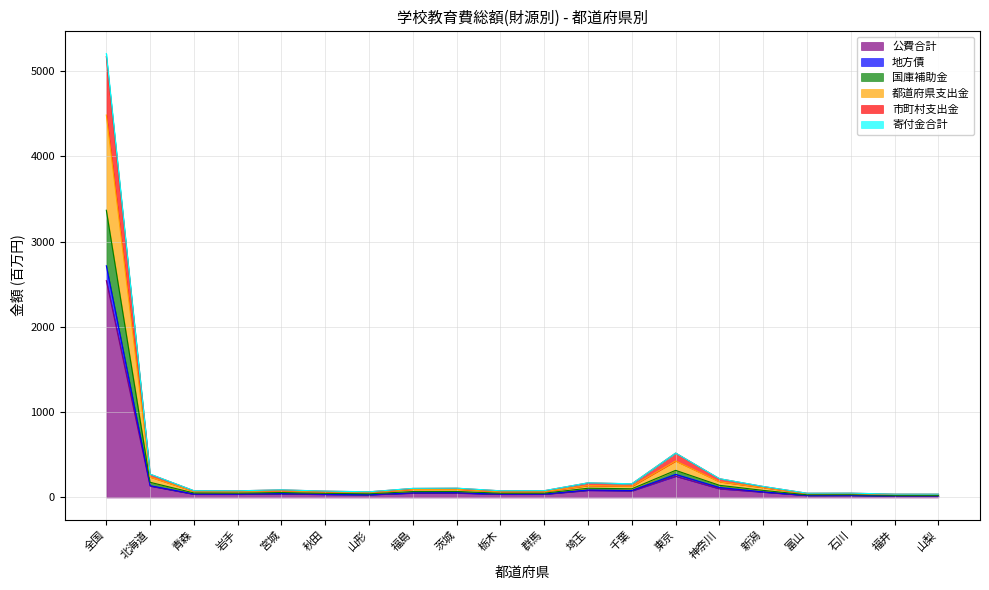

The 地方債 series shows 13.7 at 山形. True or false?

False